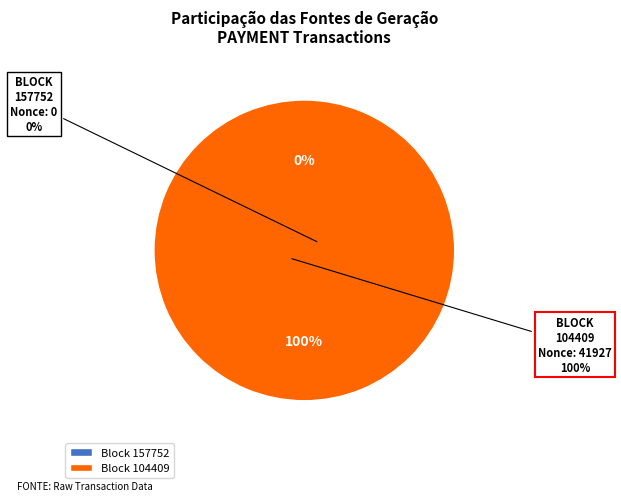

Rank the categories by value from lowest to highest.

157752, 104409